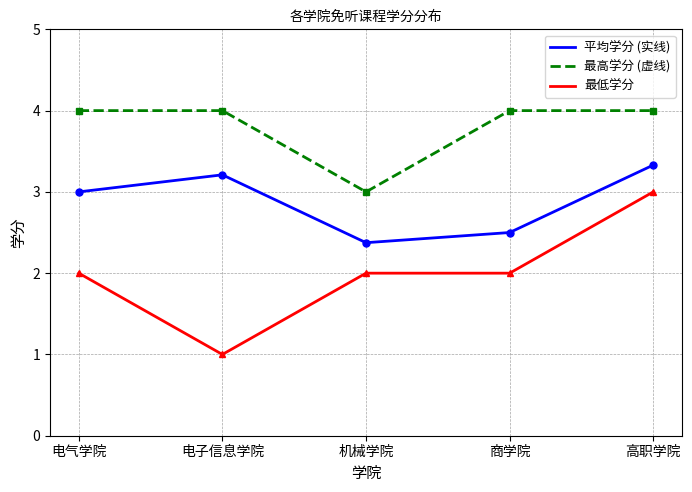

True or false: 最低学分 and 最高学分 (虚线) intersect in this chart.

False